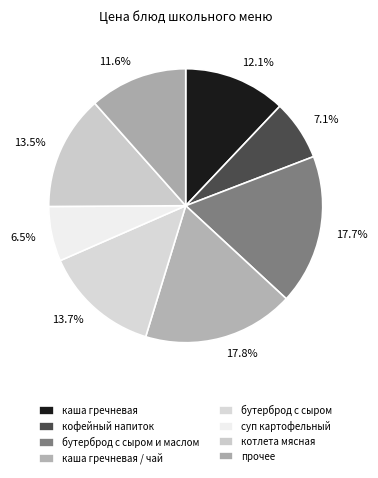

How many slices are in this pie chart?

8